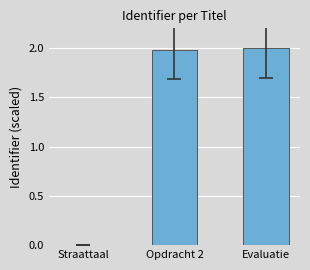

Are the bars horizontal?

No